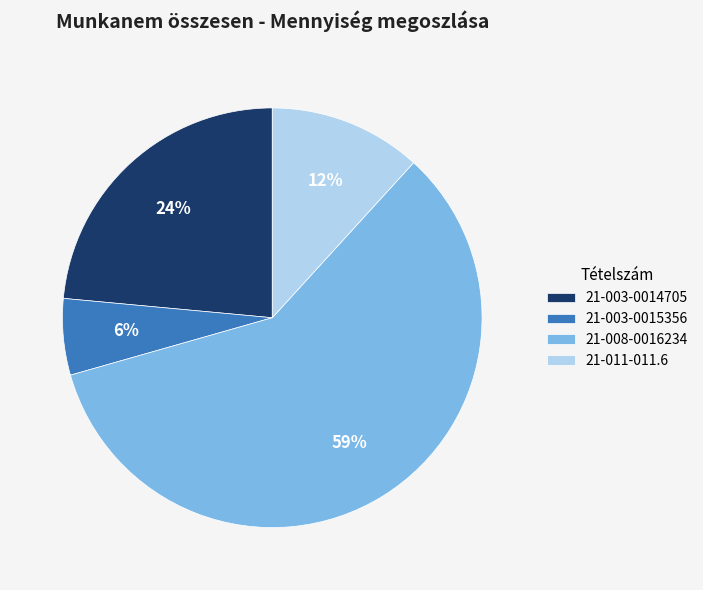

Which slice is the largest?

21-008-0016234